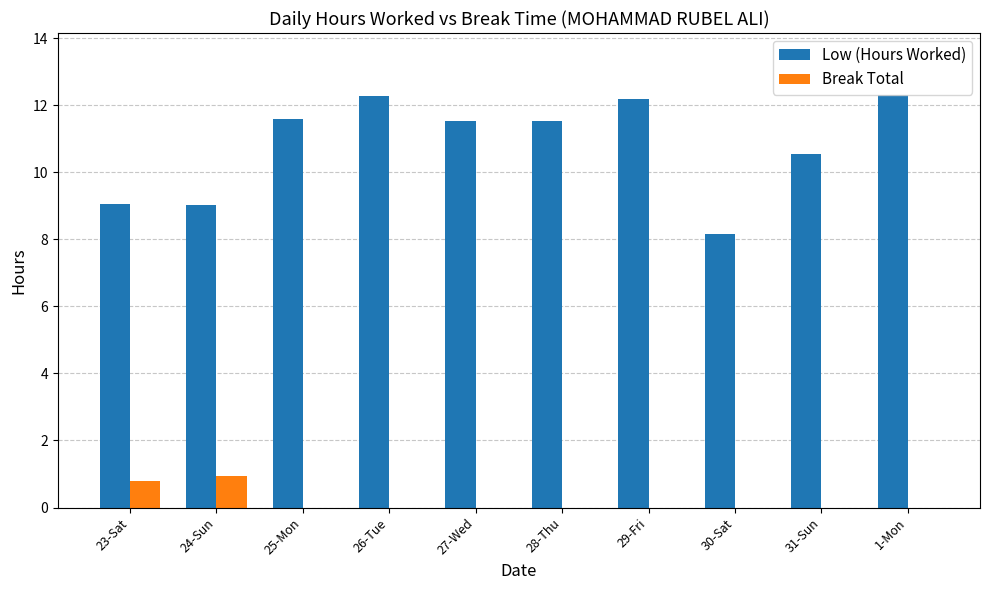

What is the average value of the Low (Hours Worked) series?

10.8